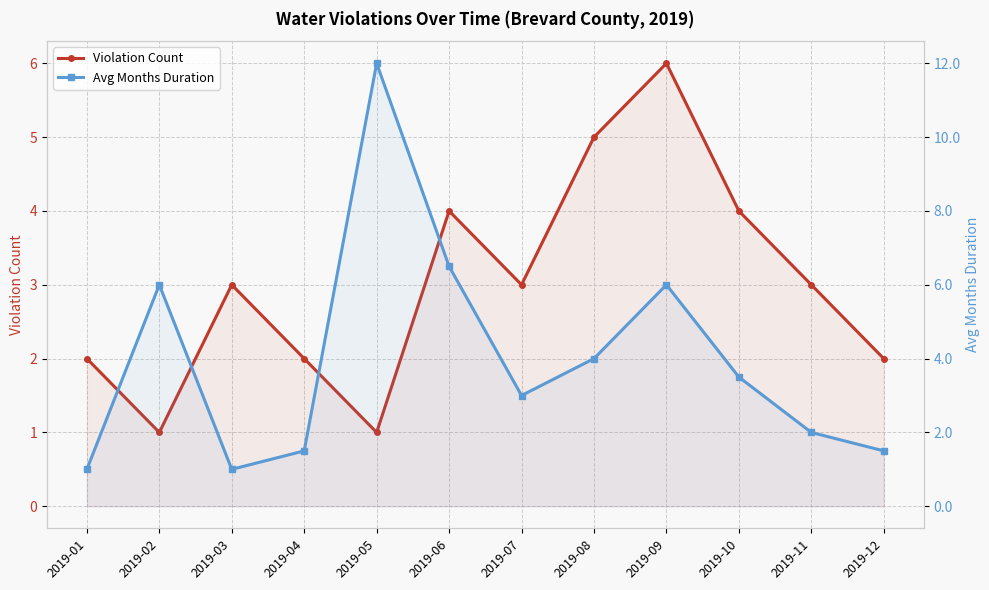

Between which two adjacent categories do Avg Months Duration and Violation Count first intersect?

2019-01 and 2019-02